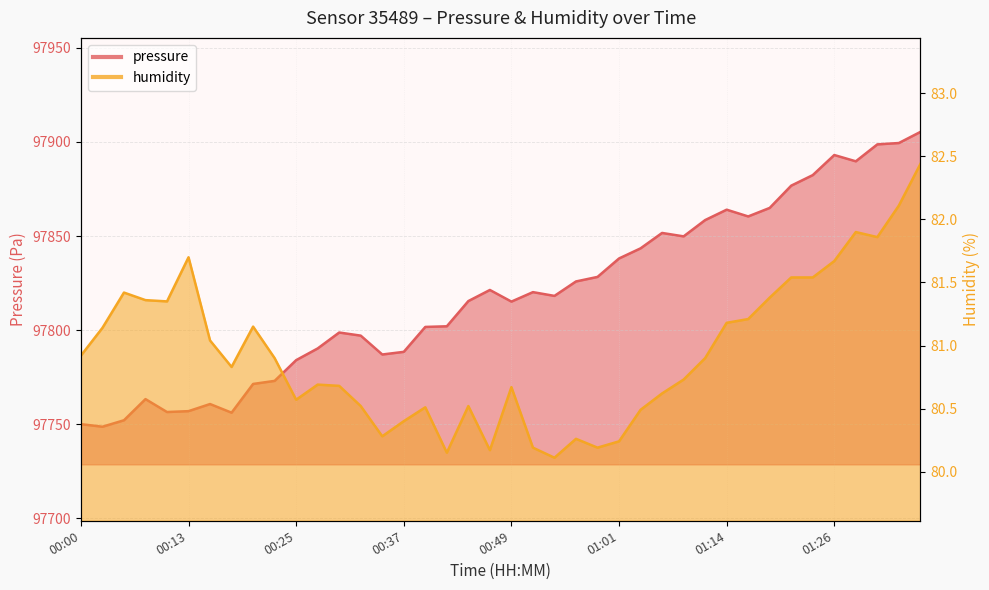

Read the pressure value at 00:54.

97818.2